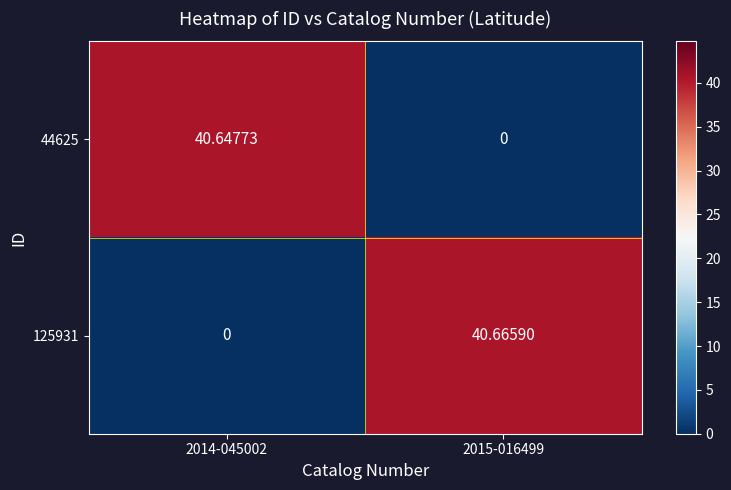

Reading left to right, what are all the values shown in this chart?

44625: 2014-045002=40.6	2015-016499=0.0
125931: 2014-045002=0.0	2015-016499=40.7